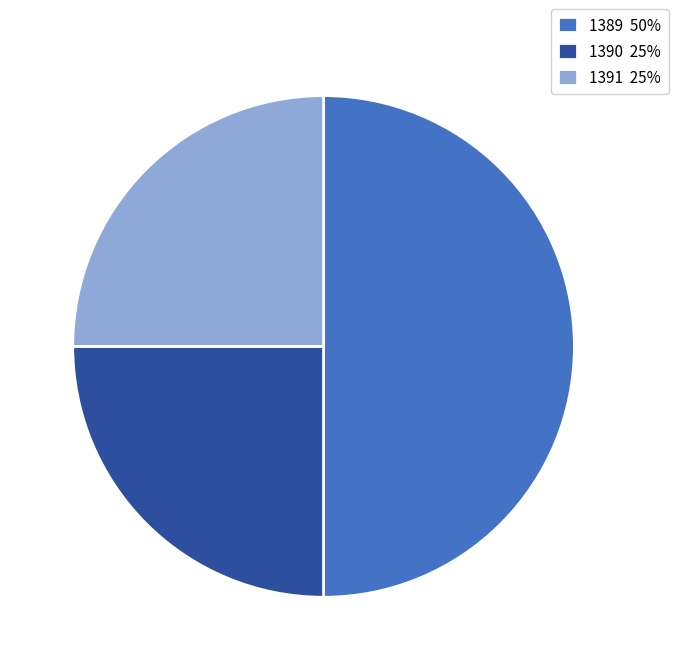

What is the ratio of the value at 1391 25% to the value at 1389 50%?

0.5